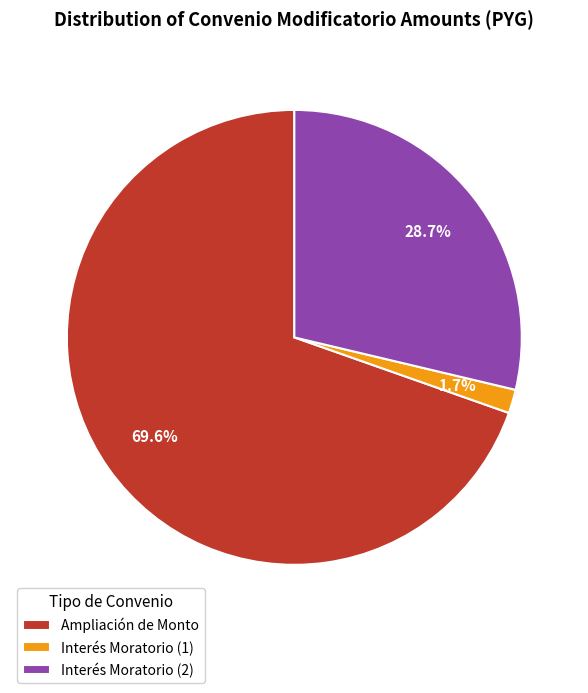

What percentage is the Ampliación de Monto slice, to the nearest percent?

70%